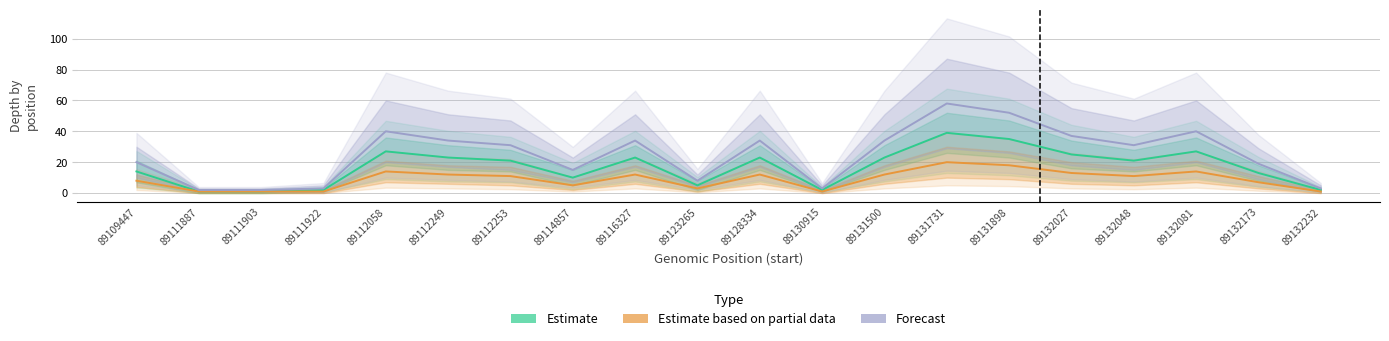

At how many categories does at least one series exceed 54?

1